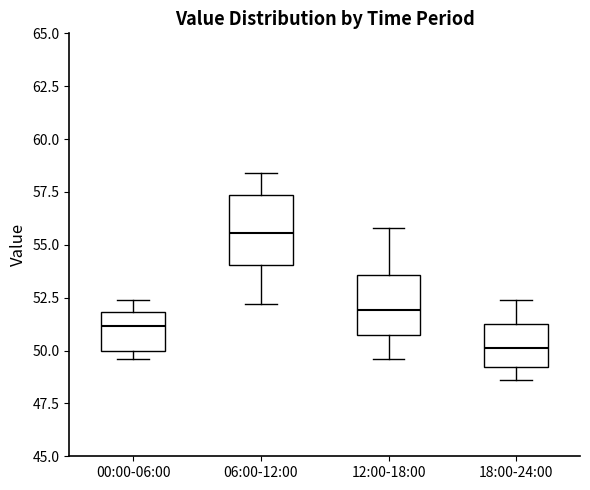

Where does the upper whisker of the box for 18:00-24:00 end on the y-axis? The values are not printed on the chart, so give them approximately, as read against the axis.

52.5